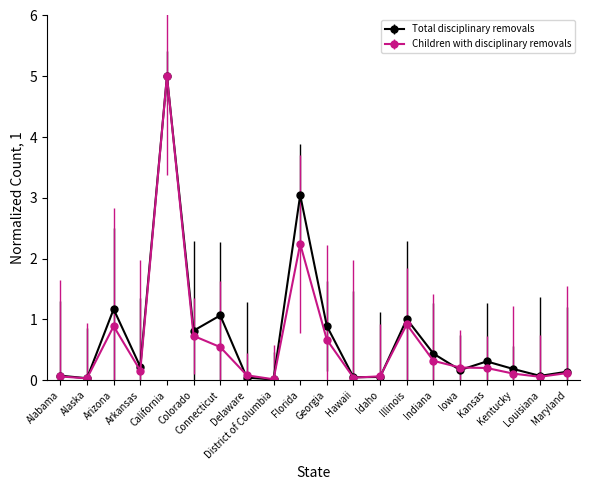

Which series changed the most between California and Delaware?

Total disciplinary removals